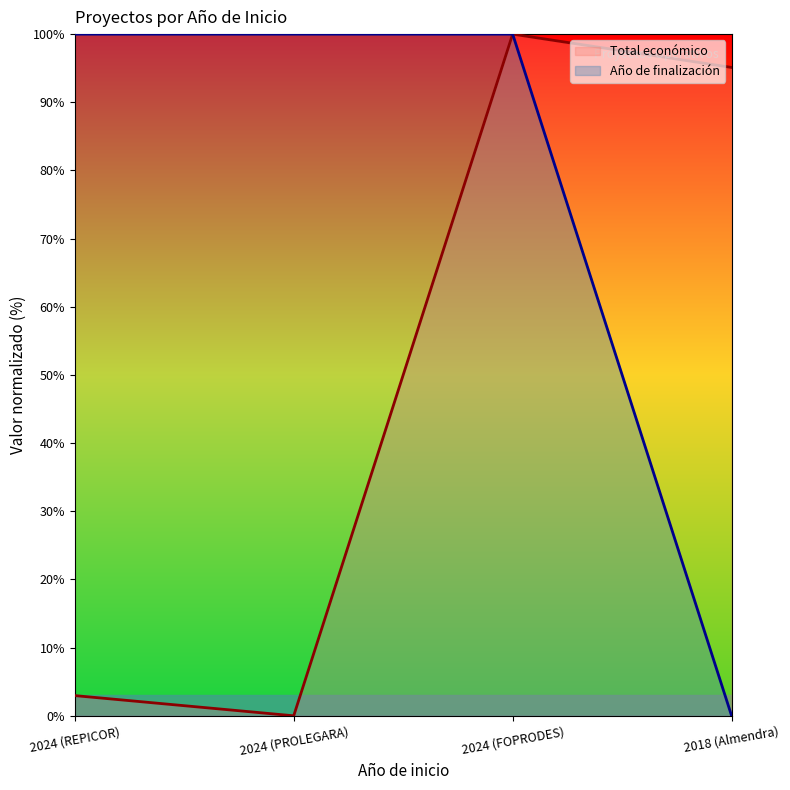

Rank the categories by Total económico value from highest to lowest.

2024 (FOPRODES), 2018 (Almendra), 2024 (REPICOR), 2024 (PROLEGARA)